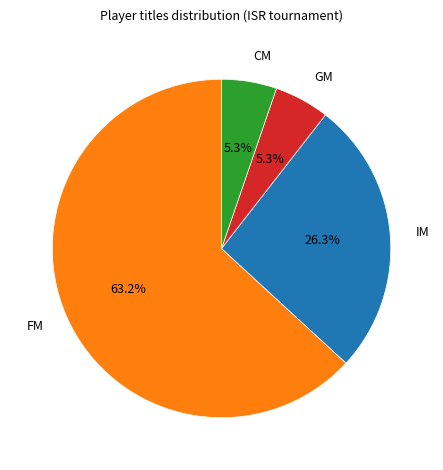

What is the total percentage of FM and GM?

68.4%